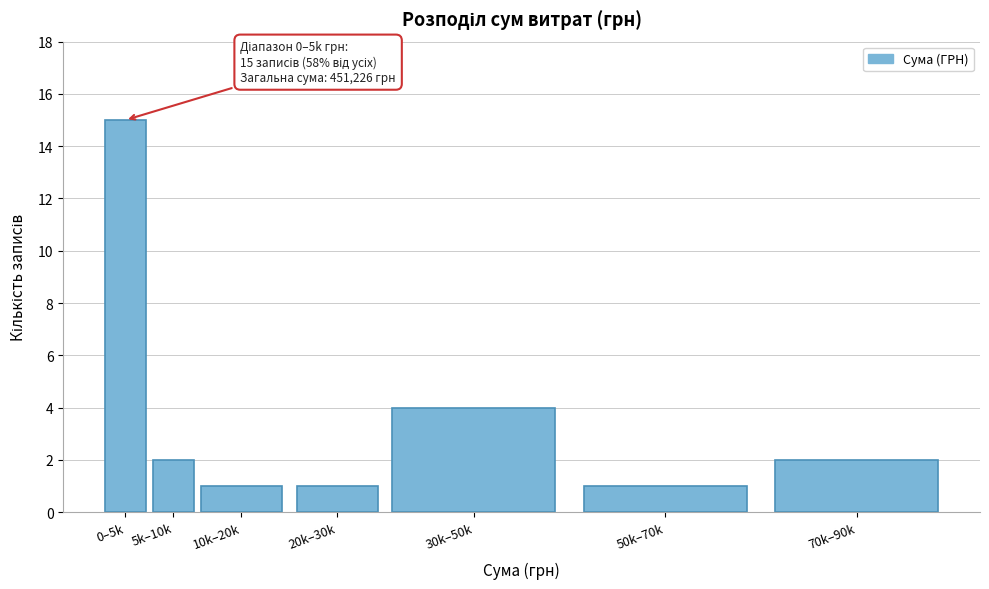

Reading left to right, extract all data points from this chart.

0–5k=15	5k–10k=2	10k–20k=1	20k–30k=1	30k–50k=4	50k–70k=1	70k–90k=2